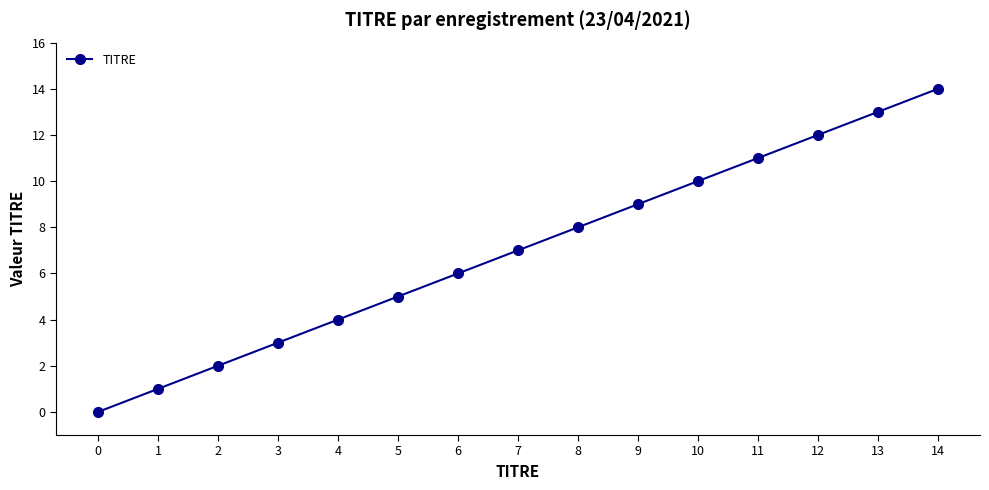

What is the sum of the values at 12 and 8?

20